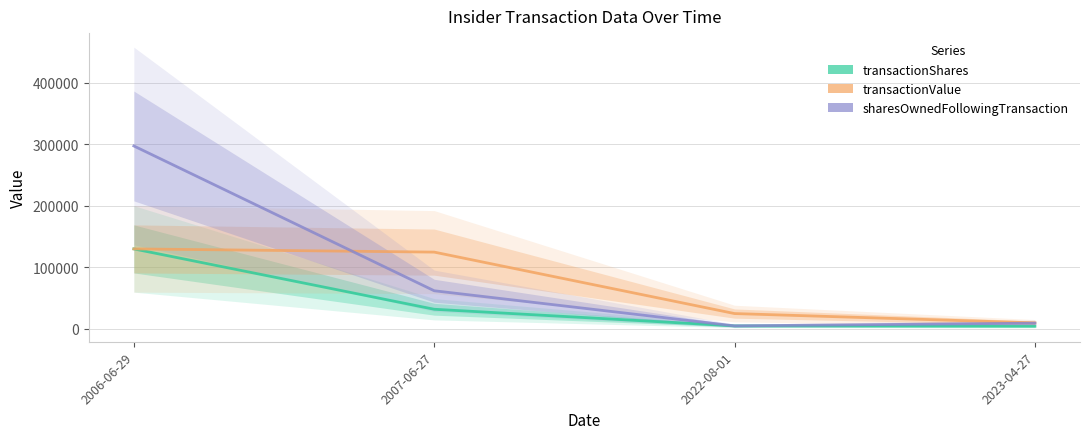

List the series in order of their peak value, lowest first.

transactionShares, transactionValue, sharesOwnedFollowingTransaction